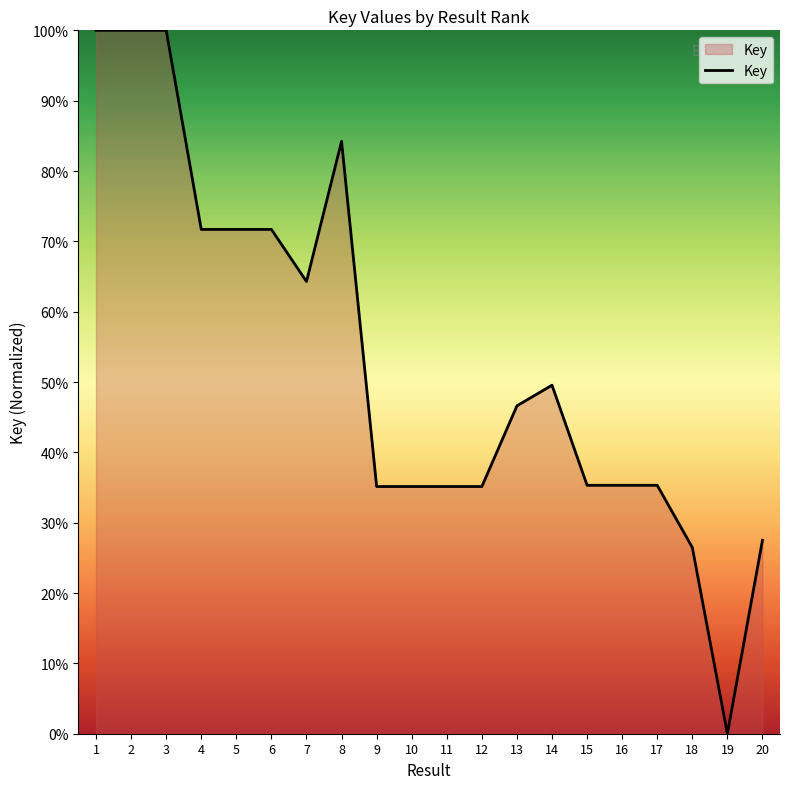

What is the difference between the maximum and second lowest values?

73.5